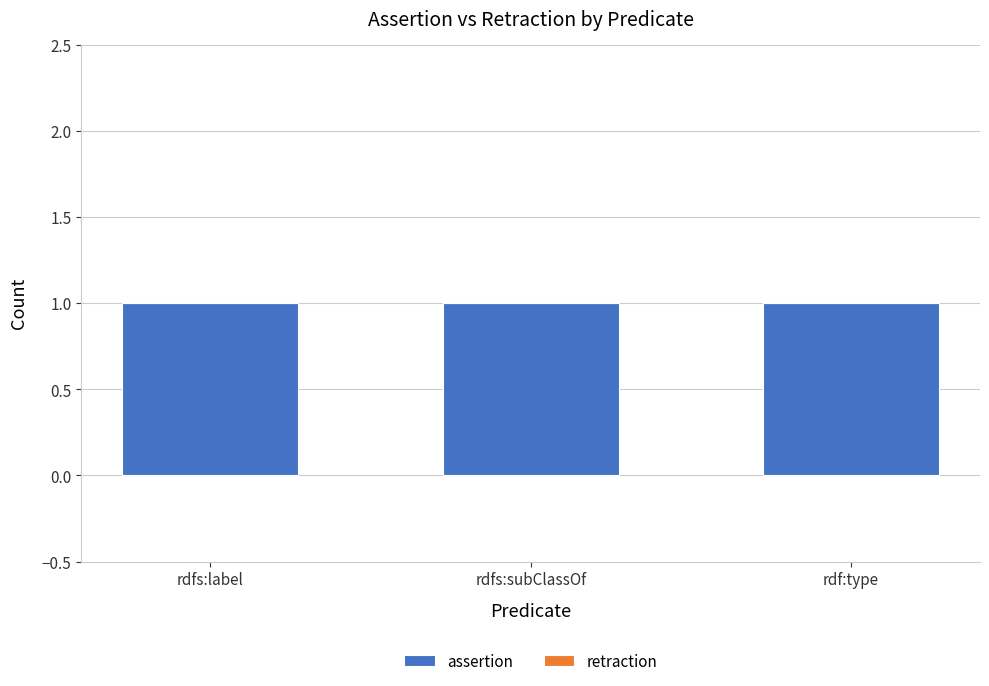

Rank the series by their maximum value, from lowest to highest.

retraction, assertion